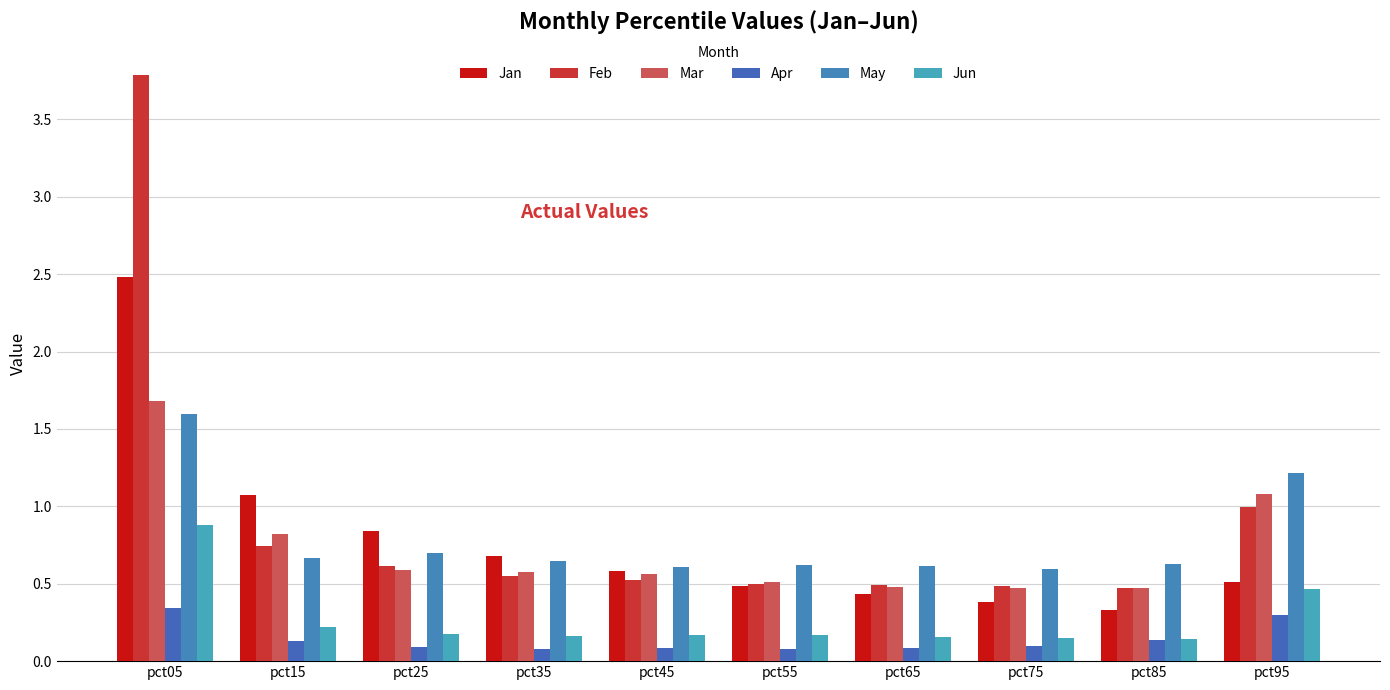

What is the value of the May bar at the 10th from the left?

1.2